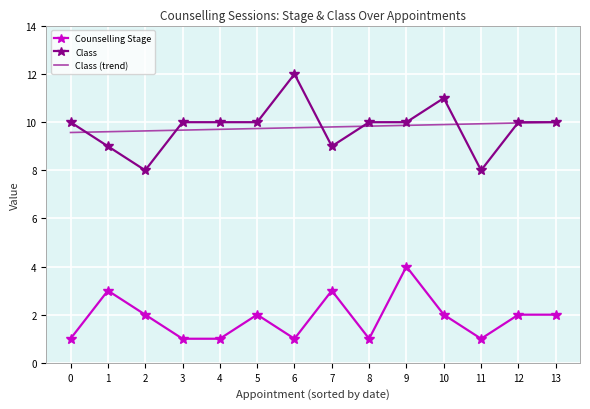

Is it true that Class (trend) equals 12.6 at 2?

False